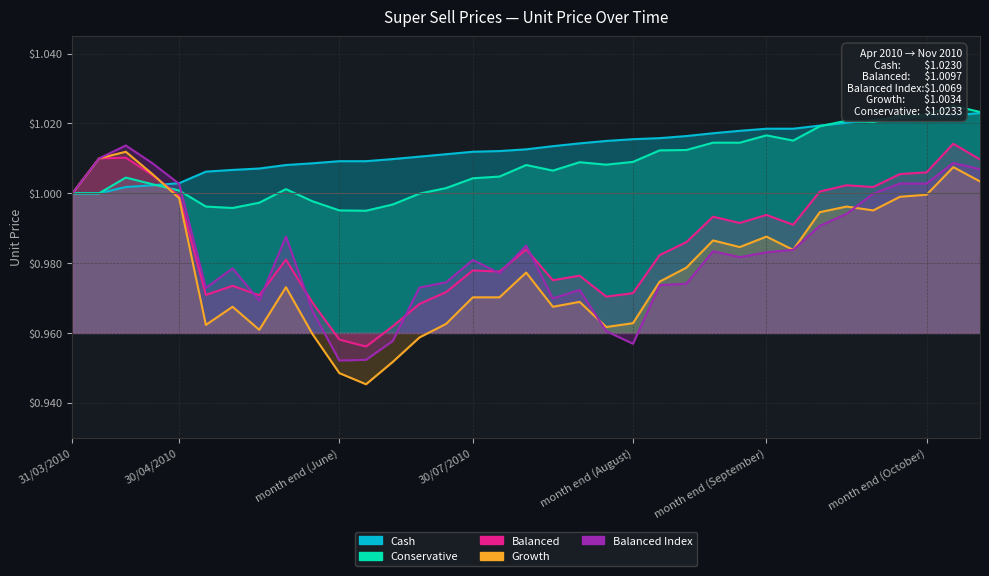

True or false: Growth and Cash cross at least once.

True